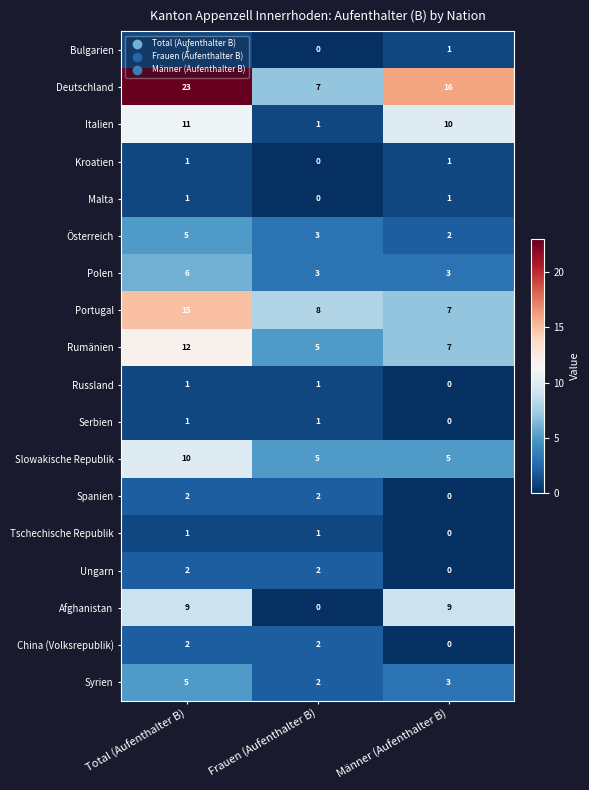

Is the value of Serbien at Total (Aufenthalter B) greater than the value of China (Volksrepublik) at Männer (Aufenthalter B)?

Yes